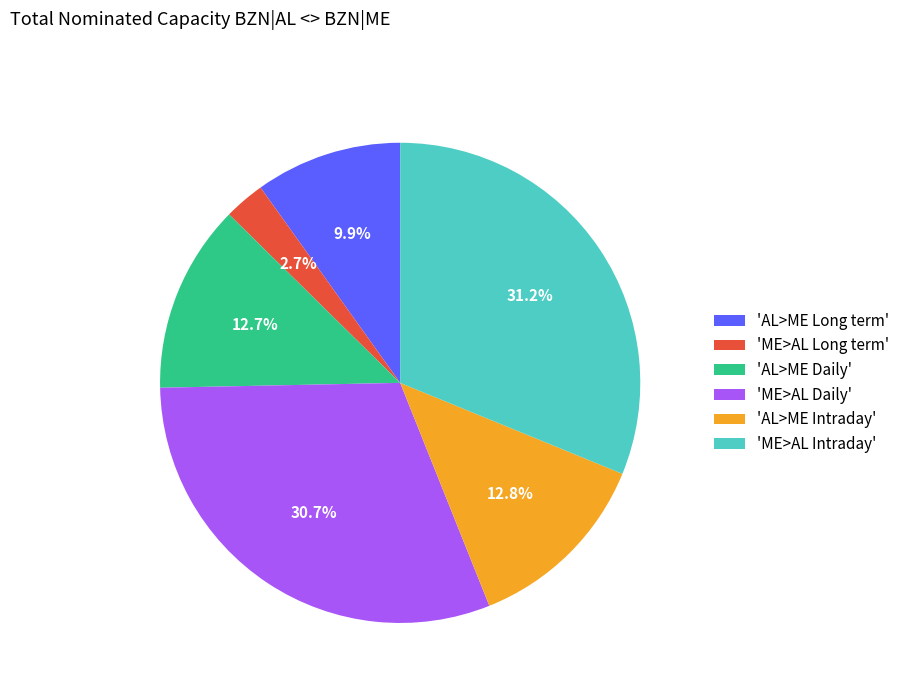

Does 'ME>AL Daily' account for over 50% of the chart?

No